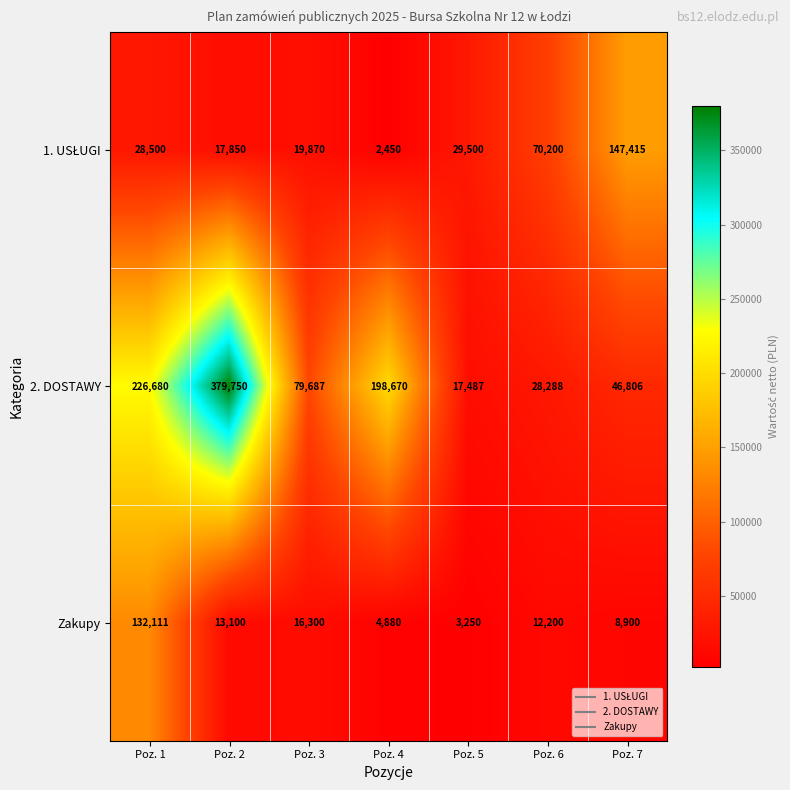

Rank the categories by Zakupy value from highest to lowest.

Poz. 1, Poz. 3, Poz. 2, Poz. 6, Poz. 7, Poz. 4, Poz. 5